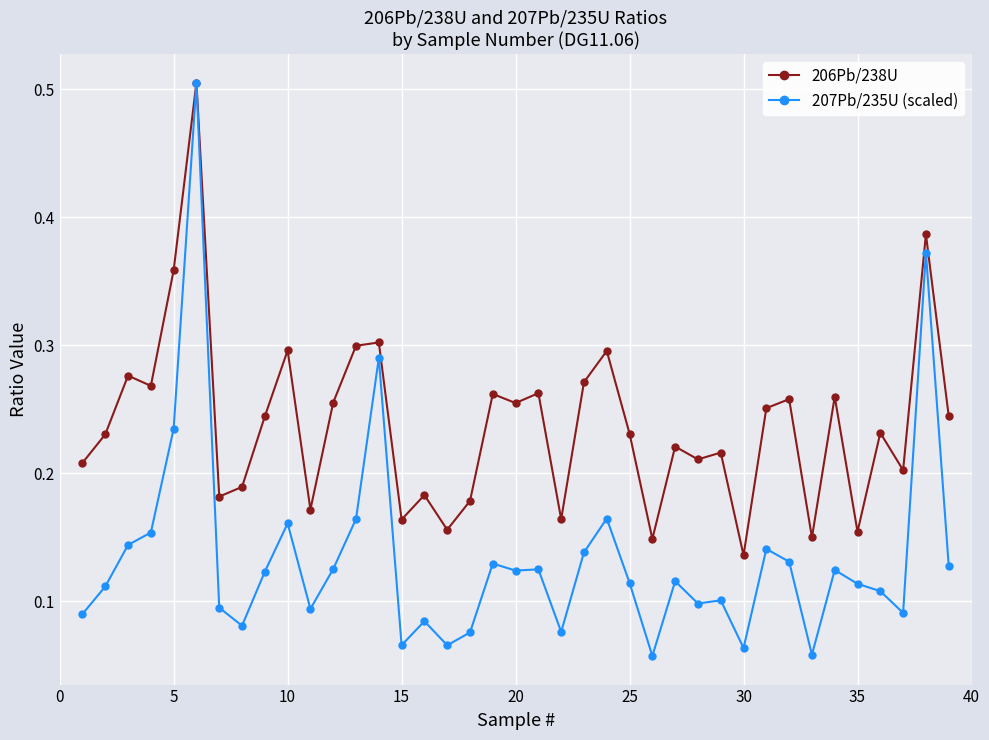

Which series has the largest total across all categories?

206Pb/238U